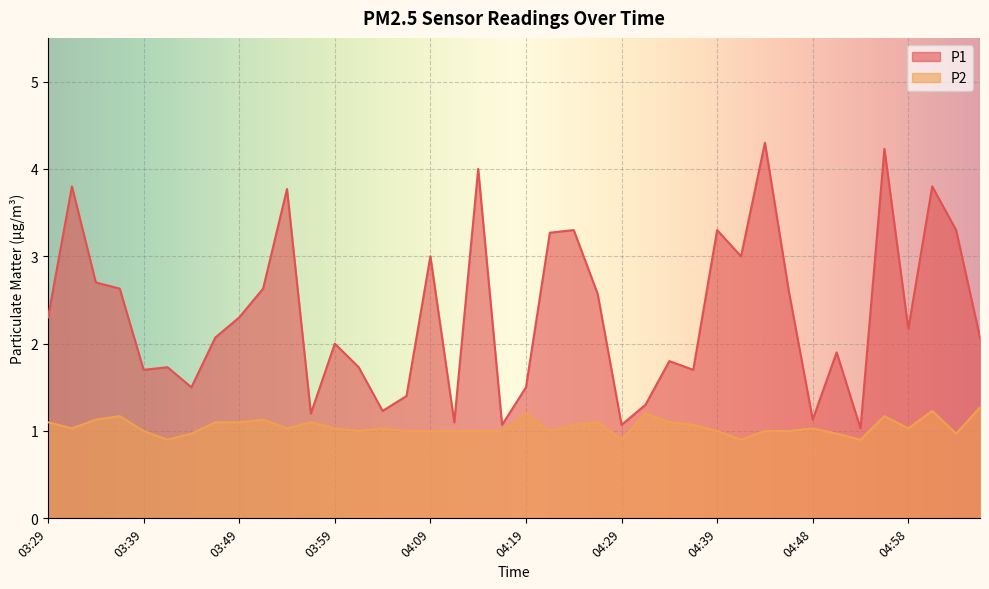

True or false: P2 and P1 intersect in this chart.

False